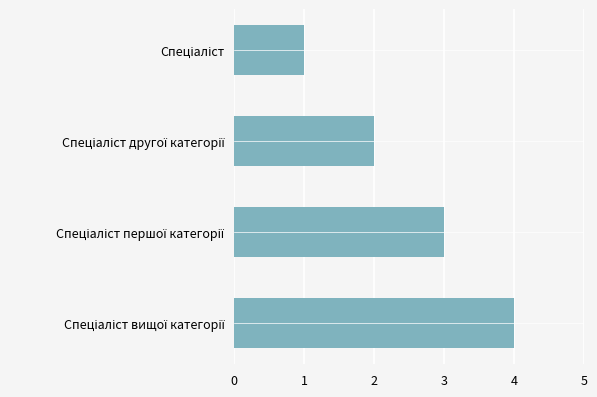

What is the maximum value shown in the chart?

4